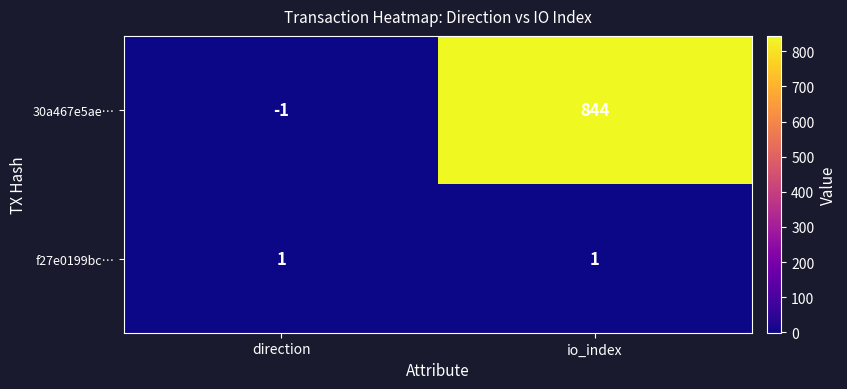

At how many categories does at least one series exceed 379?

1